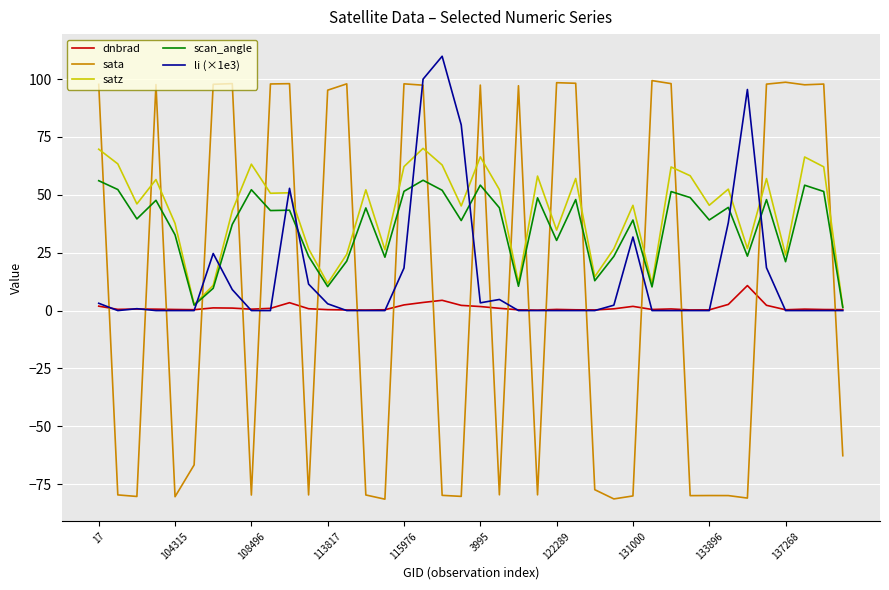

What is the maximum value shown in the chart?

109.9